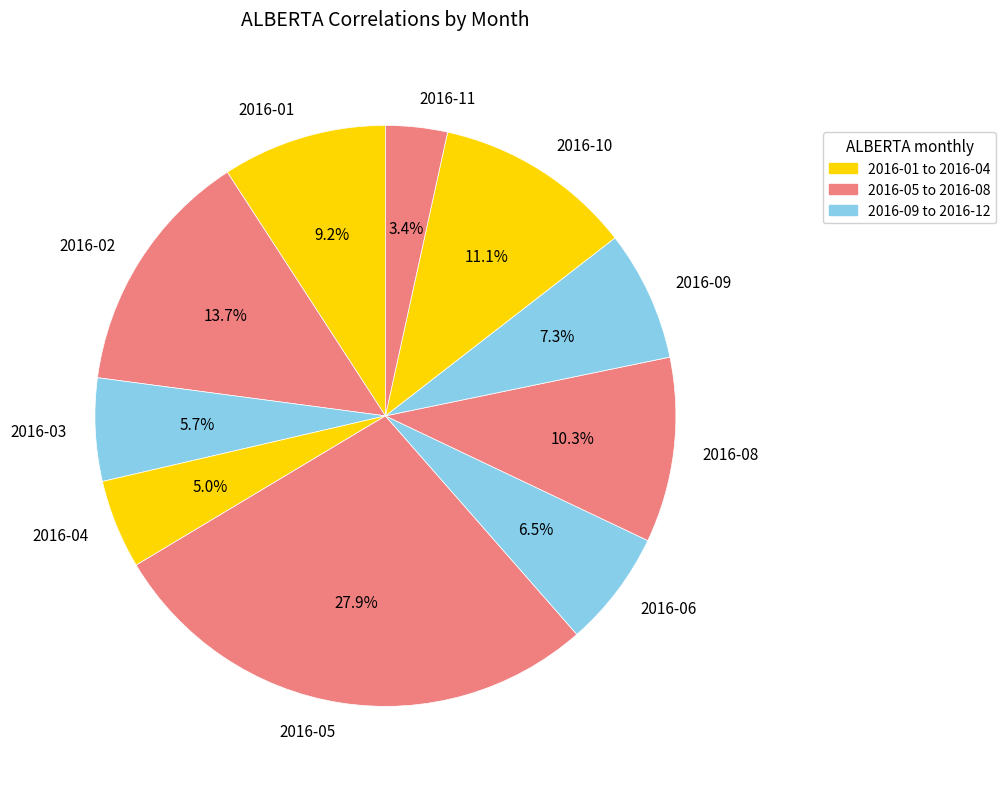

To the nearest percent, what percentage of the pie is 2016-04?

5%